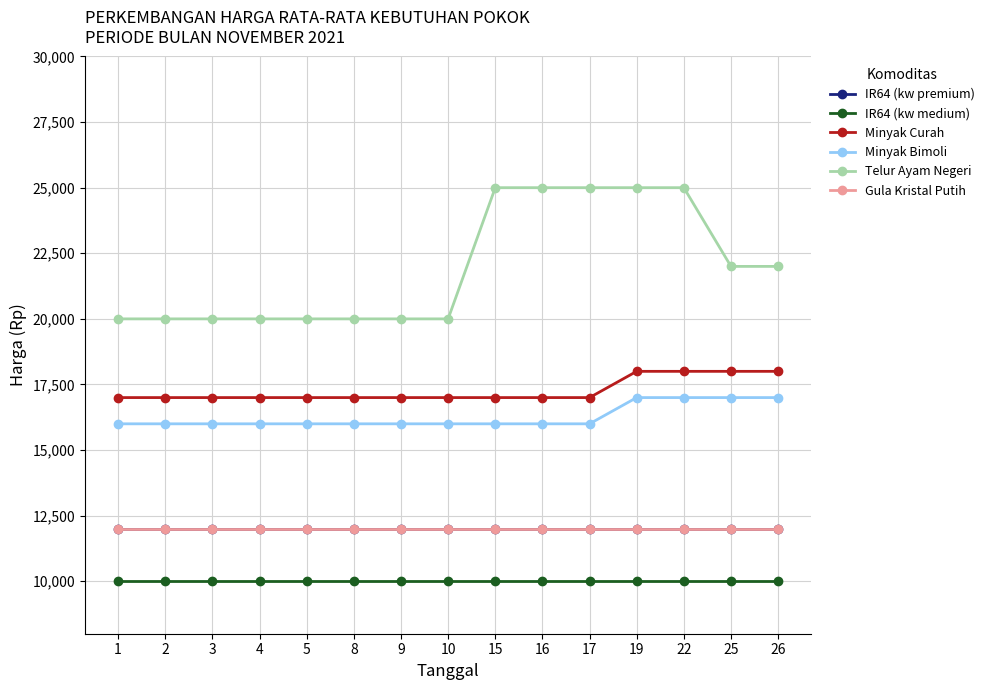

Is this an area chart (filled region under the line)?

No